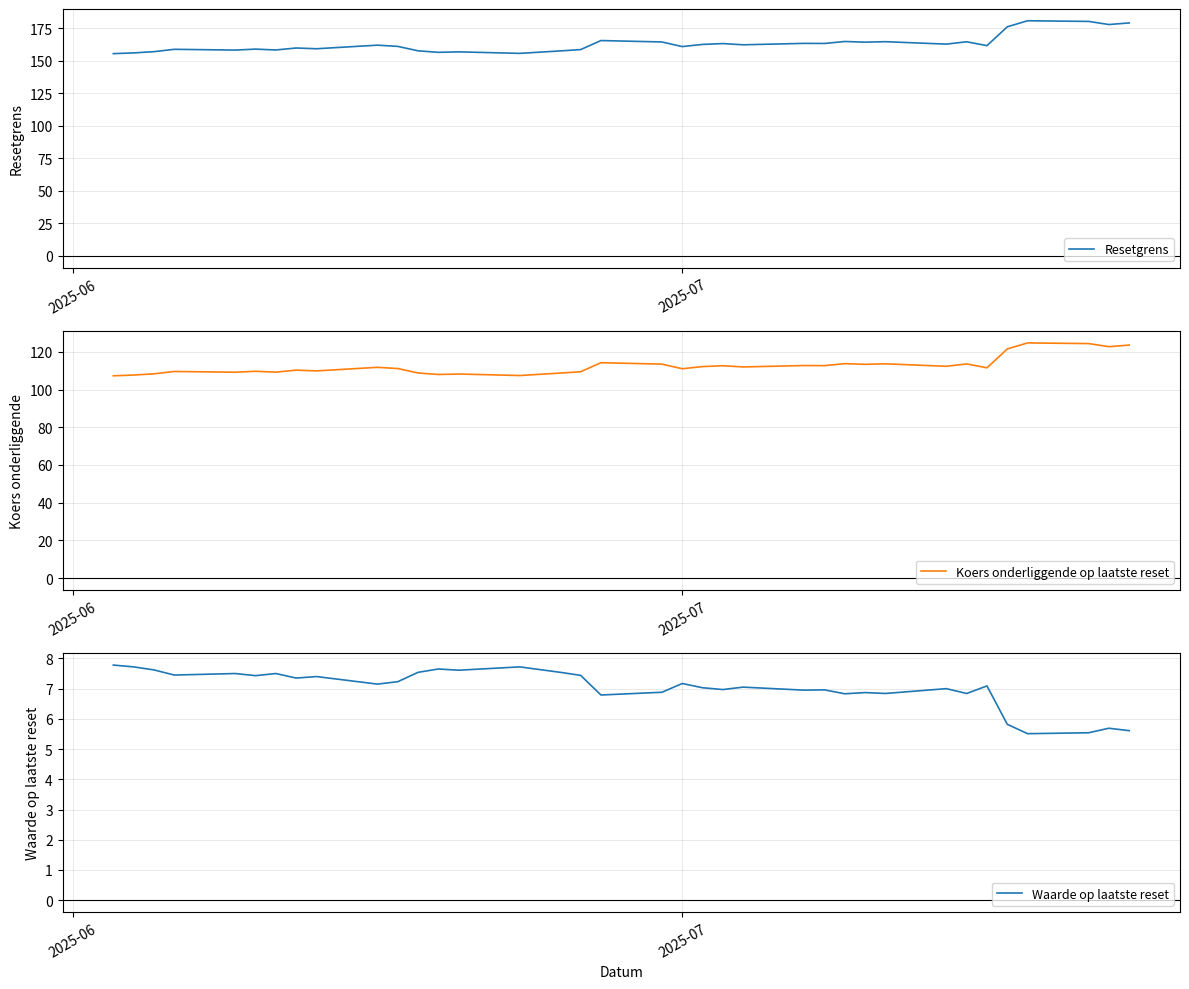

What is the highest value of the Waarde op laatste reset series?

7.8